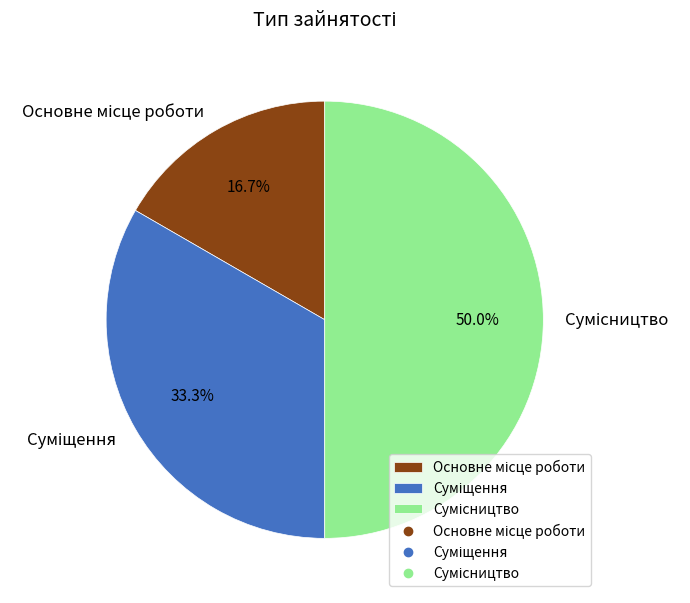

How much of the chart is everything except Суміщення?

66.7%